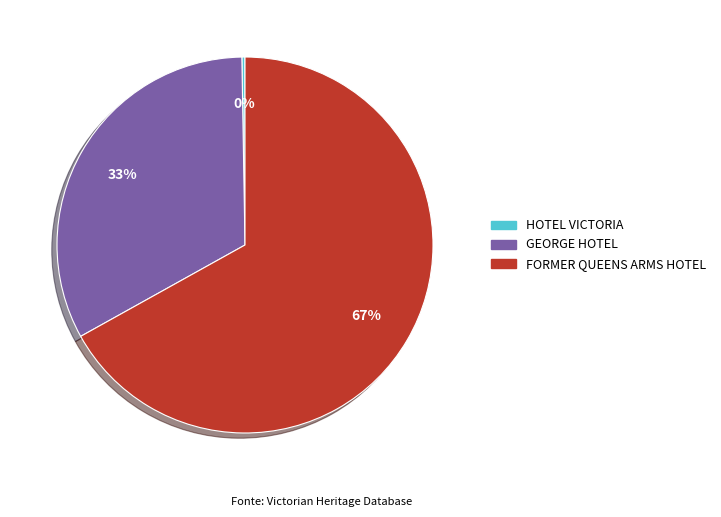

True or false: FORMER QUEENS ARMS HOTEL accounts for 67% of the total.

True